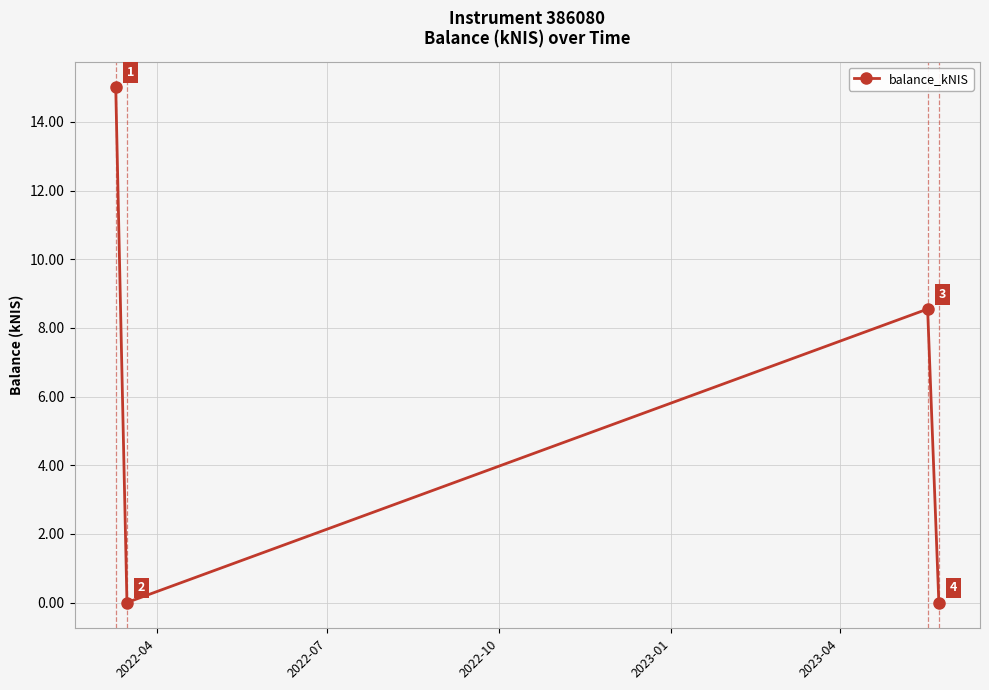

How many interior local peaks (higher than both neighbors) does the data have?

1